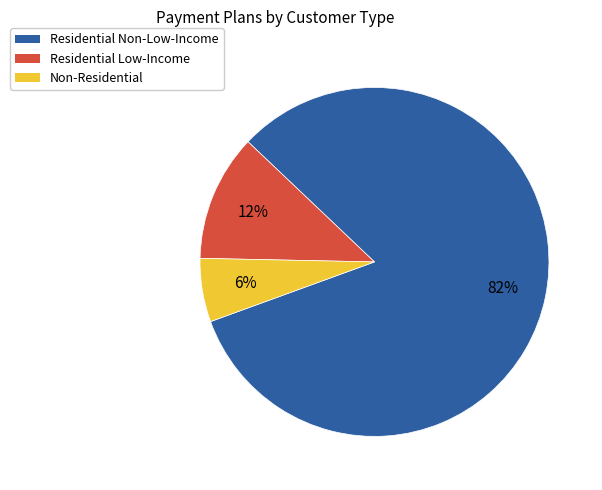

Which has a higher value, Residential Non-Low-Income or Non-Residential?

Residential Non-Low-Income